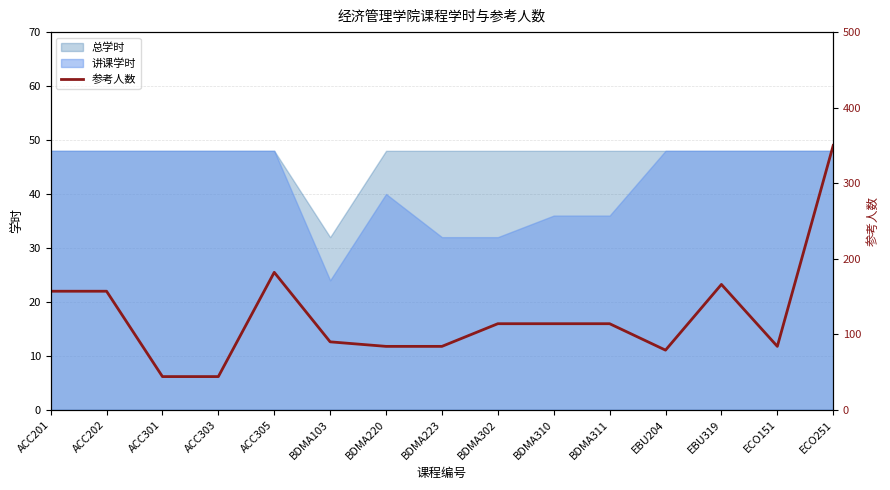

True or false: the data has more than 1 interior local peaks.

True